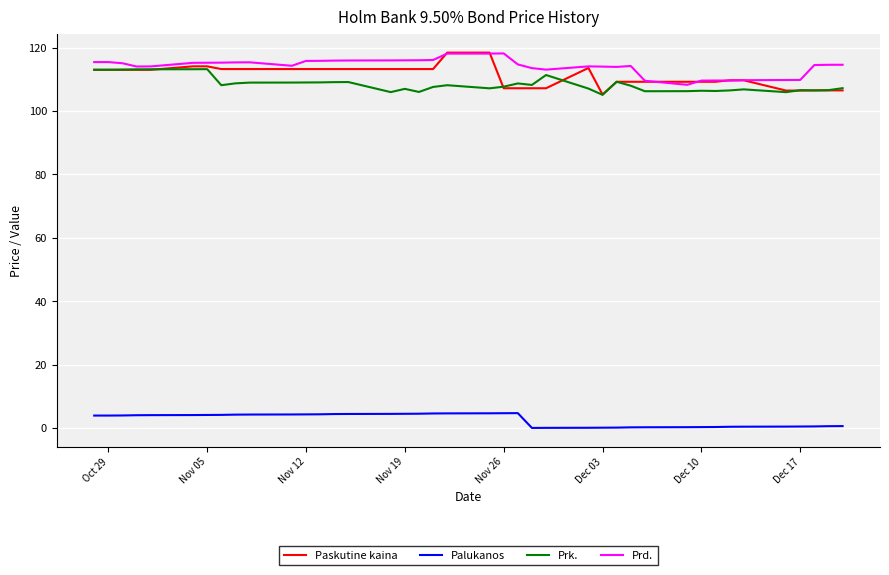

Which series has the largest range (max minus min)?

Paskutine kaina